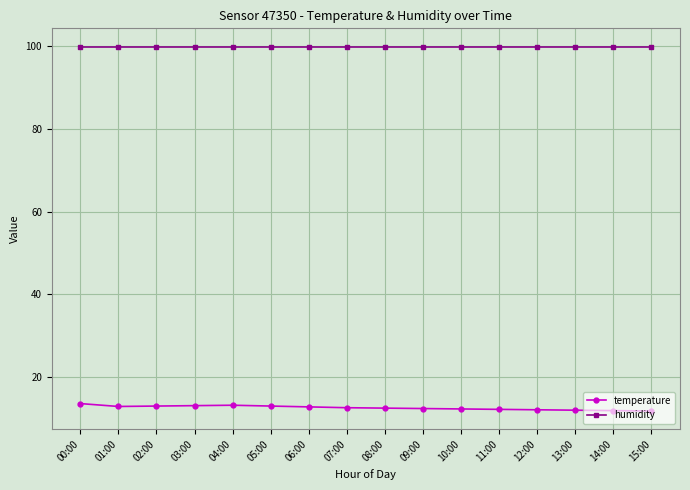

Where does the temperature series first go above 12?

00:00